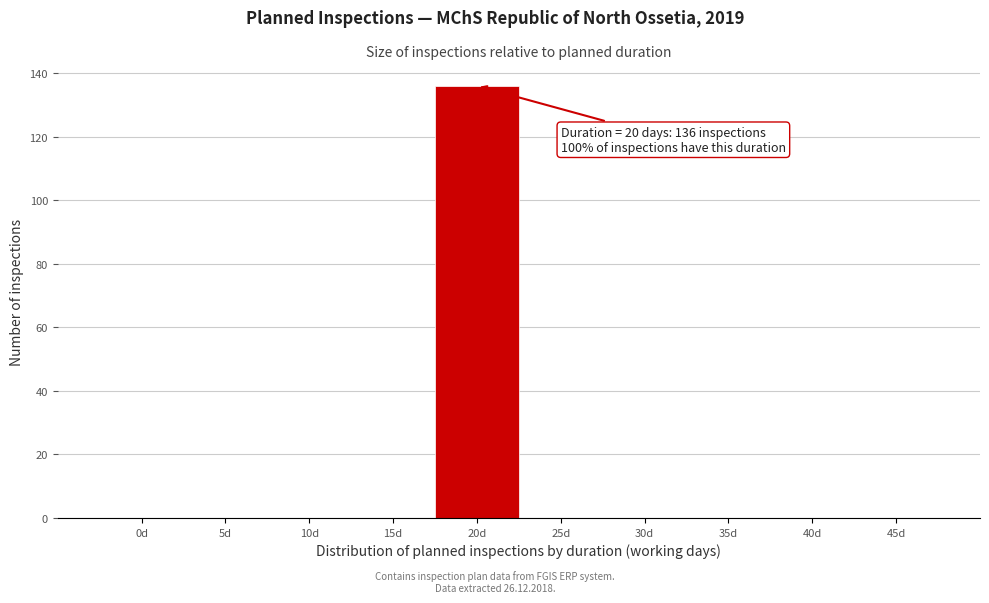

Reading left to right, extract all data points from this chart.

0d=0	5d=0	10d=0	15d=0	20d=136	25d=0	30d=0	35d=0	40d=0	45d=0